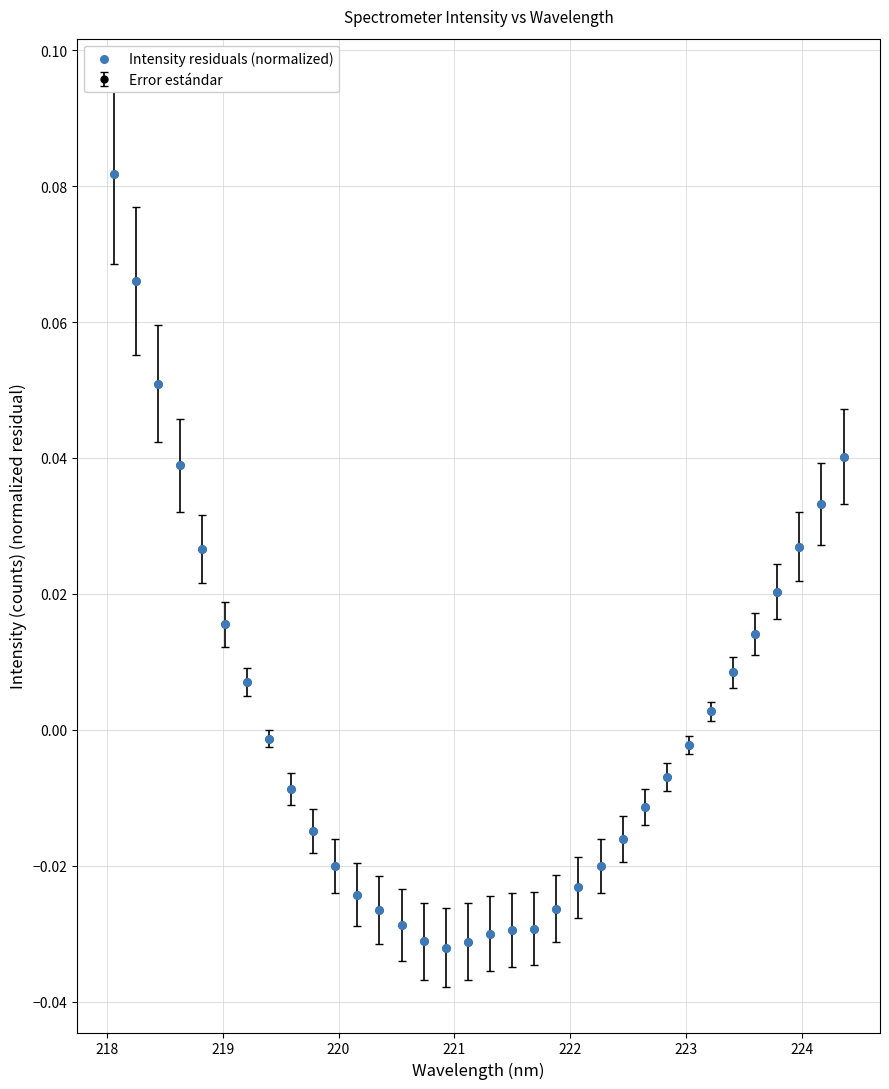

How many series are shown in this chart?

1